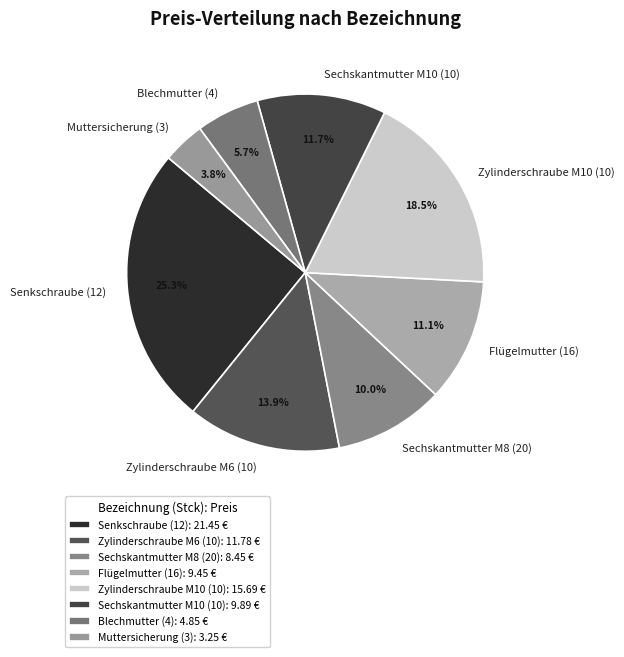

How much of the chart is everything except Sechskantmutter M10 (10)?

88.3%